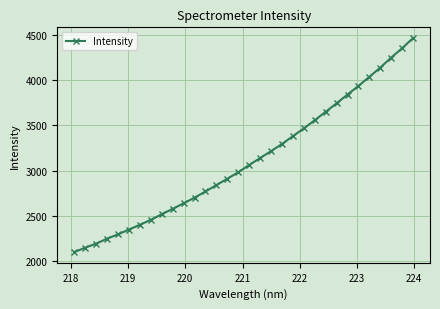

What is the smallest value displayed?

2098.5